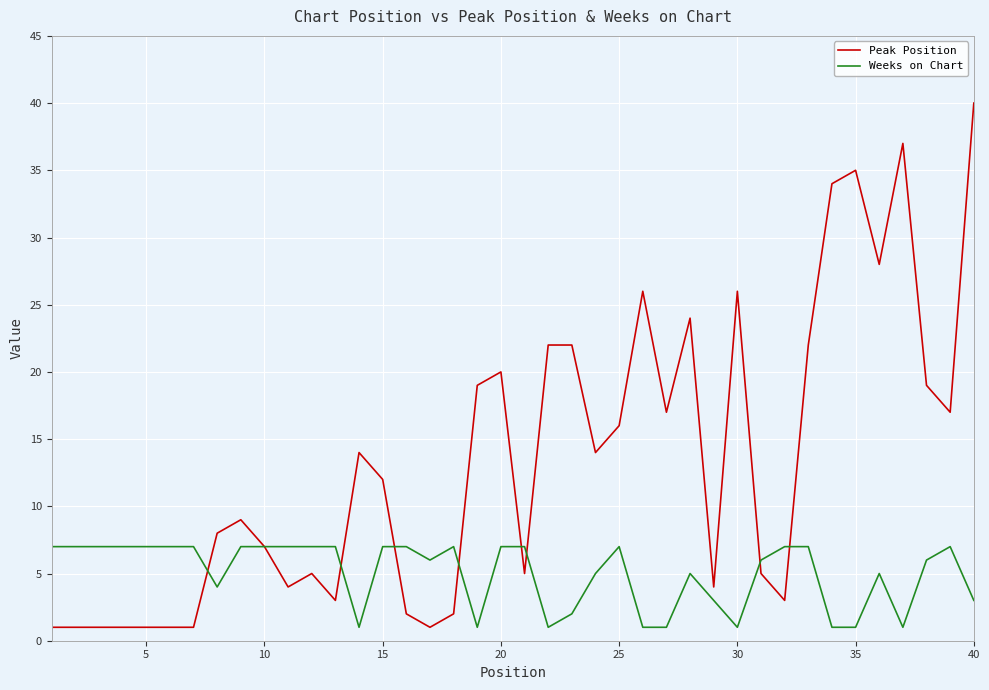

What is the greatest value displayed?

40